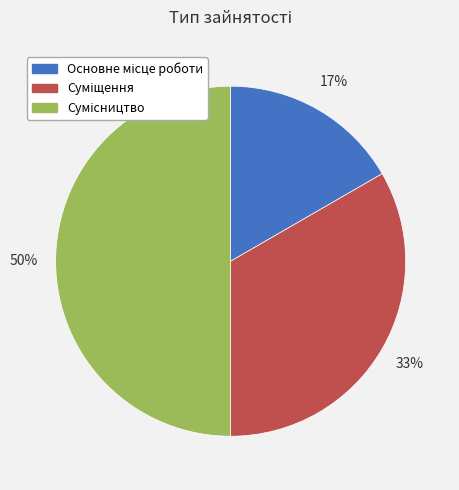

To the nearest percent, what is the difference between the largest and smallest slice percentages?

33%